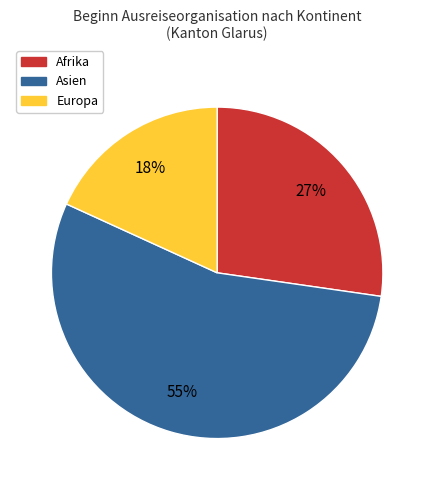

To the nearest percent, what is the average slice percentage?

33%